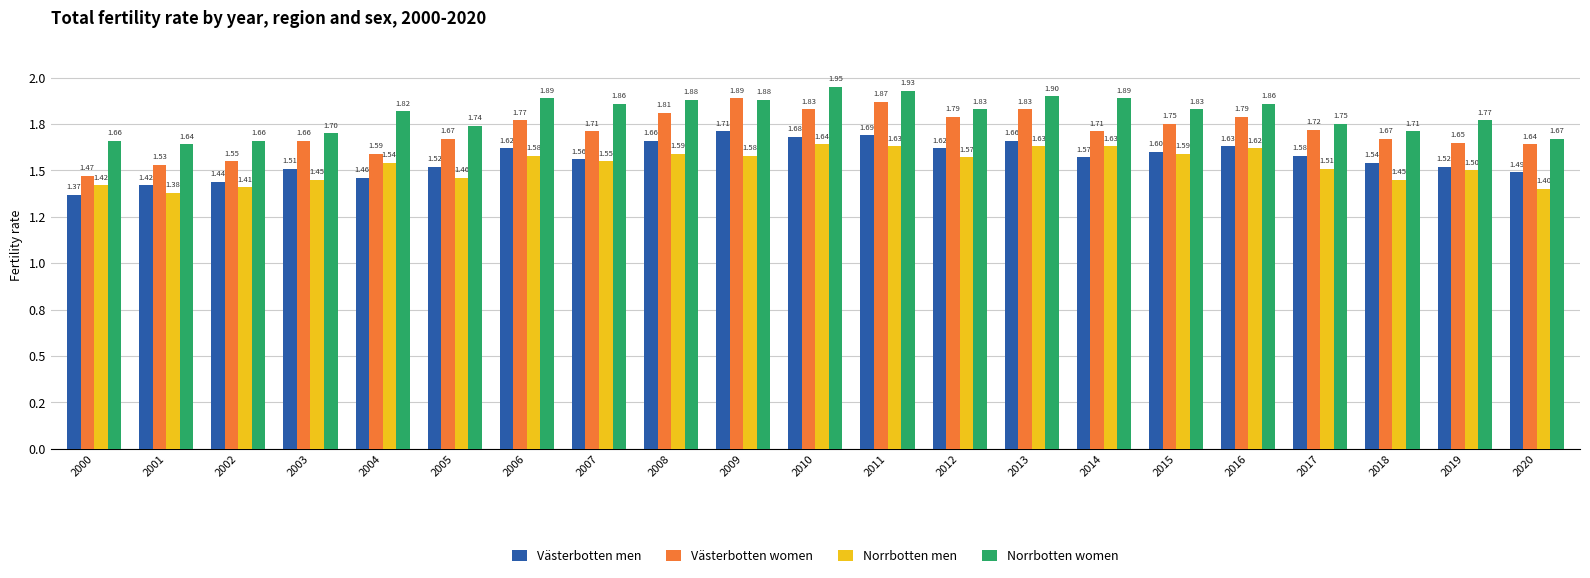

The value of Norrbotten women at 2001 is 2.5. True or false?

False